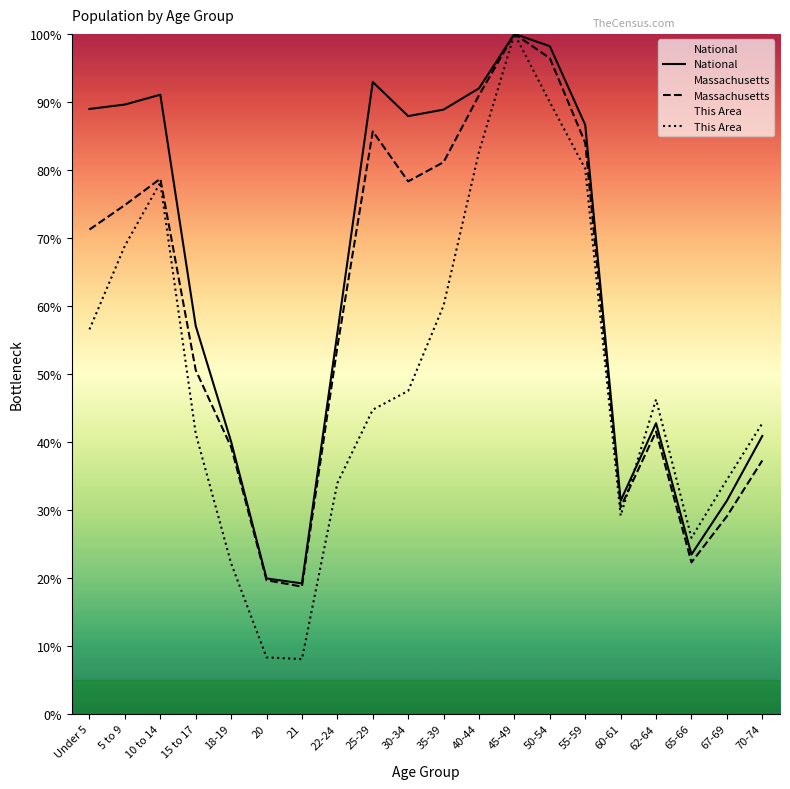

Between 35-39 and 50-54, which series saw the biggest shift?

This Area